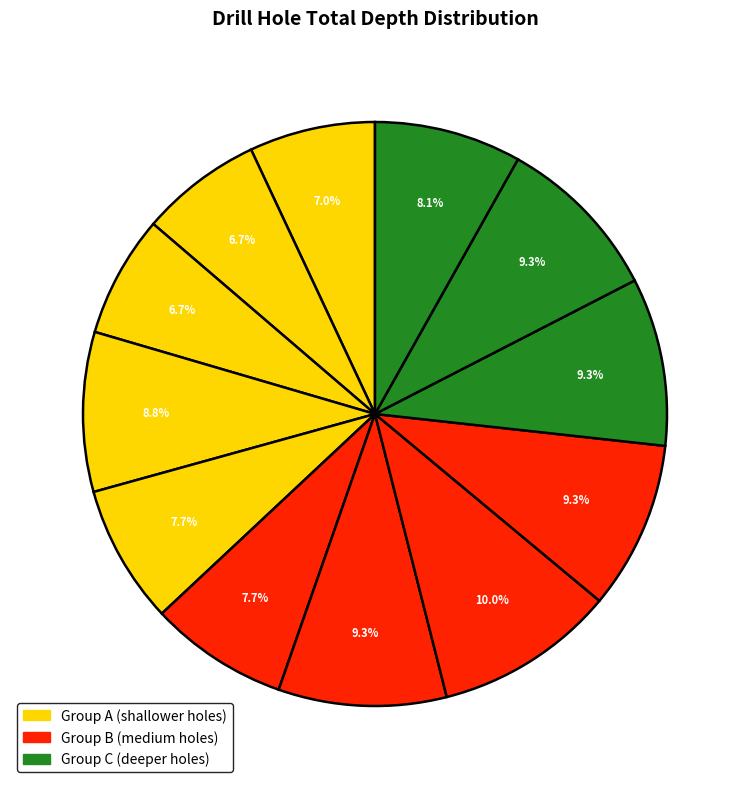

How many slices are in this pie chart?

12